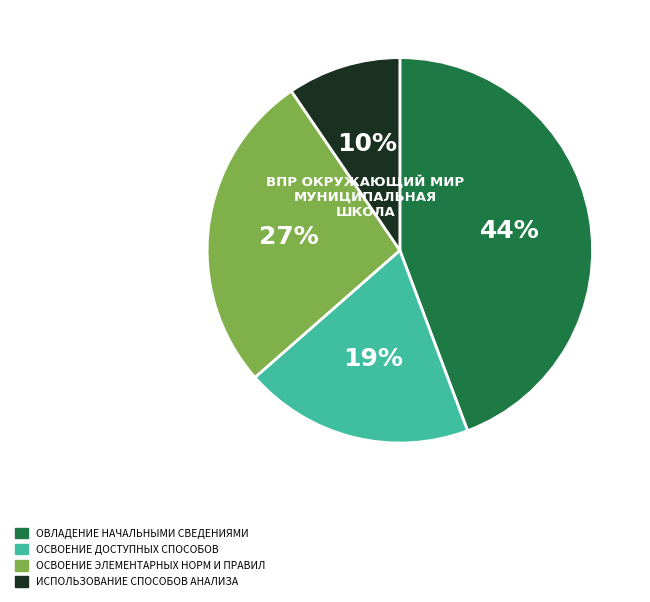

Is there a majority slice in this chart?

No